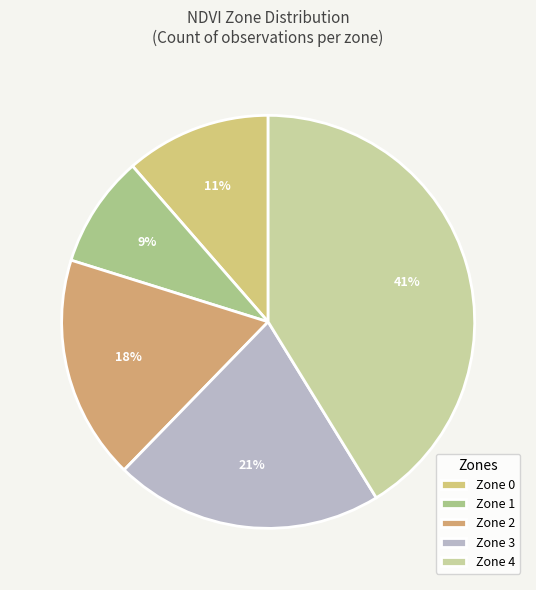

To the nearest percent, what is the difference between the largest and smallest slice percentages?

32%